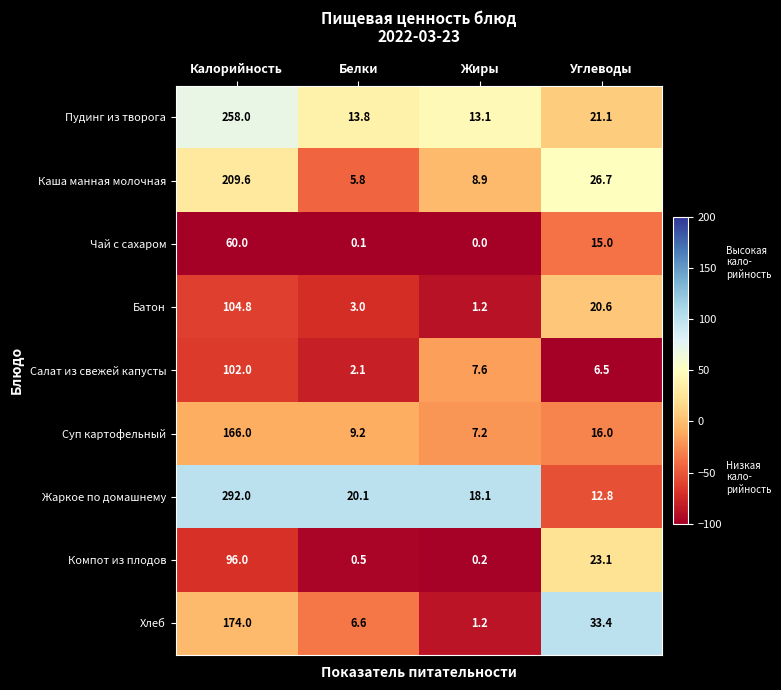

Where does the Жаркое по домашнему series first go above 20?

Калорийность